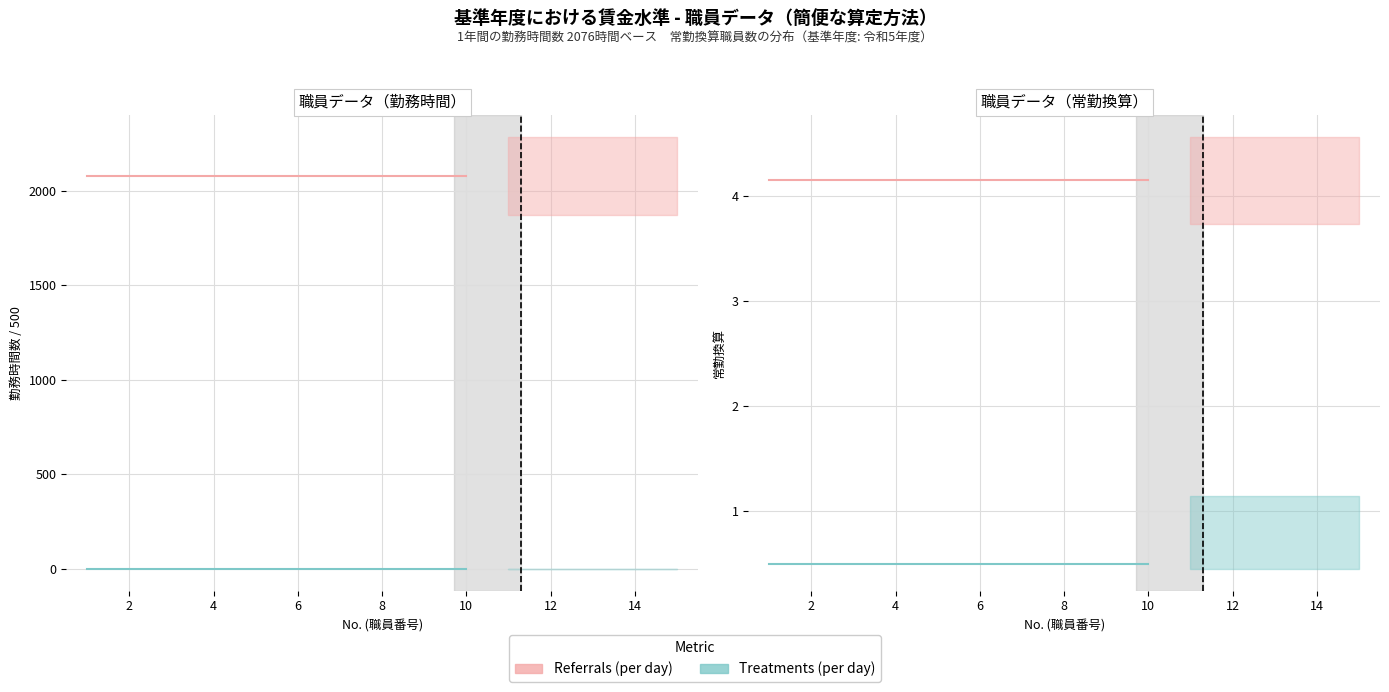

What are all the series names shown in the legend?

Referrals (per day), Treatments (per day)